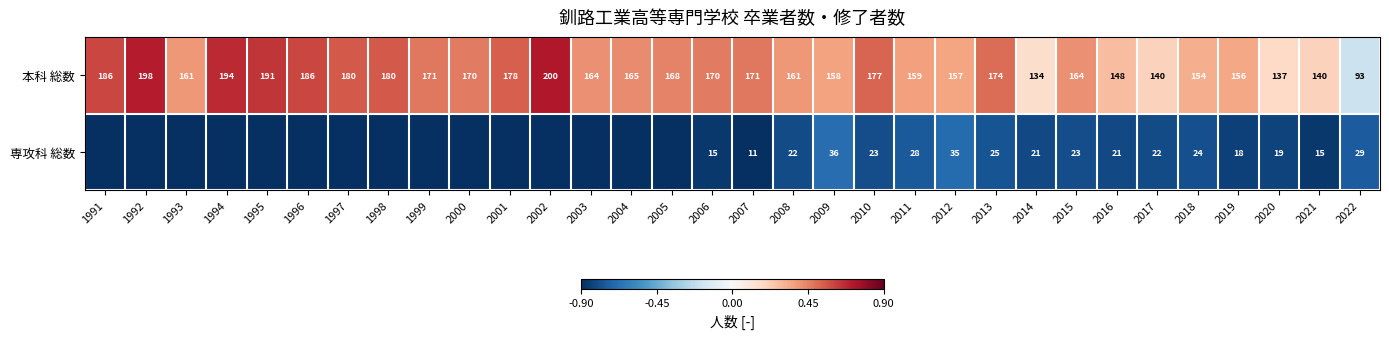

The 本科 総数 series shows 0.1 at 2005. True or false?

False